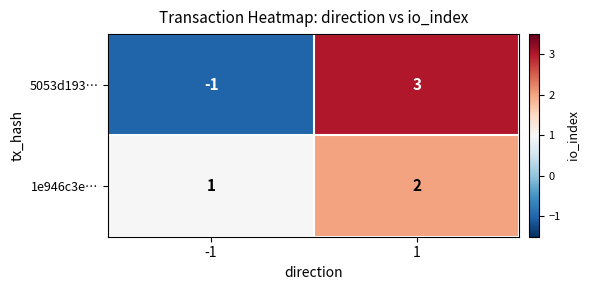

Is it true that 1e946c3e… equals 0 at -1?

False